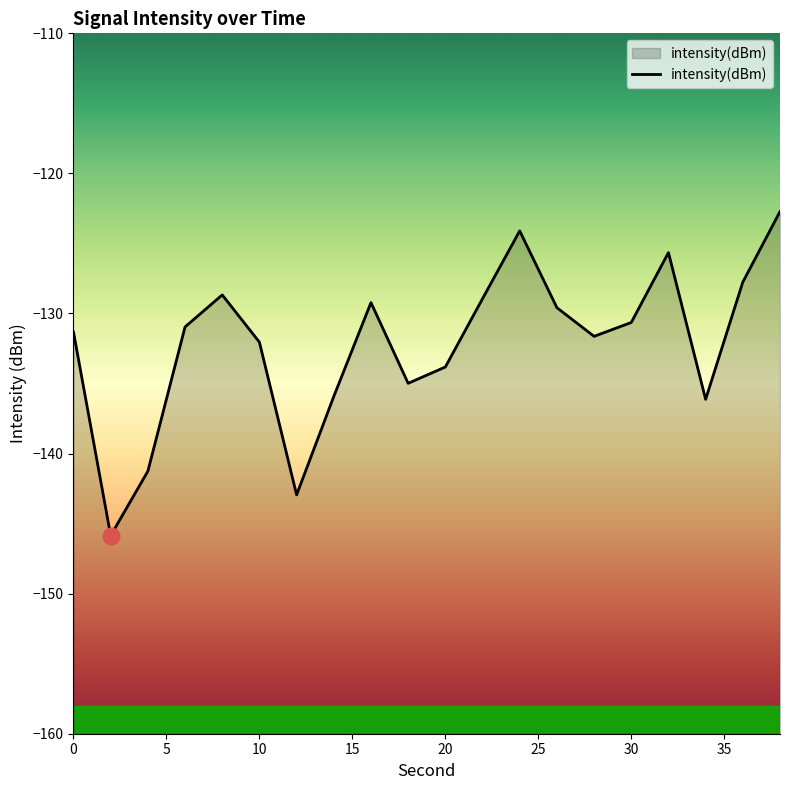

At which category does the data reach its first local valley?

2